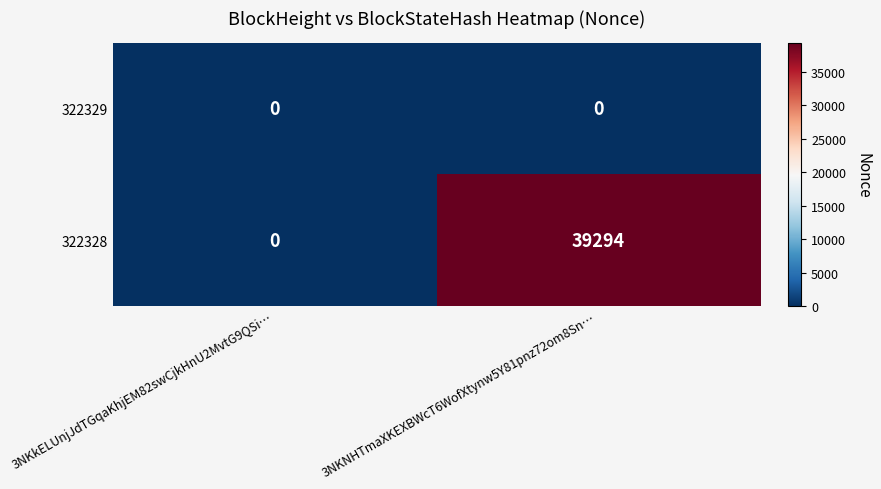

Reading left to right, list all the values displayed in this chart.

322329: 3NKkELUnjJdTGqaKhjEM82swCjkHnU2MvtG9QSi…=0	3NKNHTmaXKEXBWcT6WofXtynw5Y81pnz72om8Sn…=0
322328: 3NKkELUnjJdTGqaKhjEM82swCjkHnU2MvtG9QSi…=0	3NKNHTmaXKEXBWcT6WofXtynw5Y81pnz72om8Sn…=39294